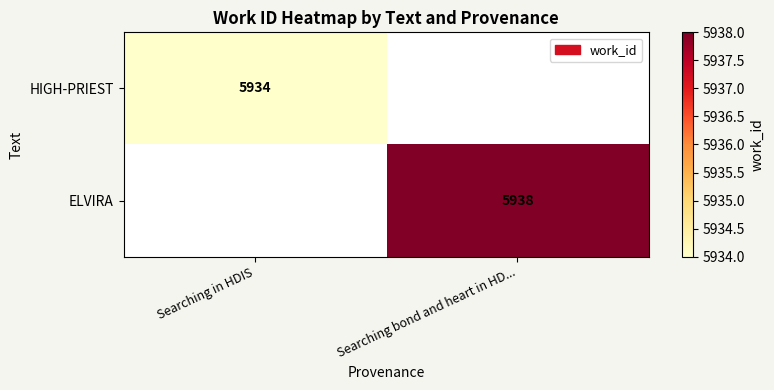

Is the value of ELVIRA at Searching bond and heart in HD... greater than the value of HIGH-PRIEST at Searching in HDIS?

Yes